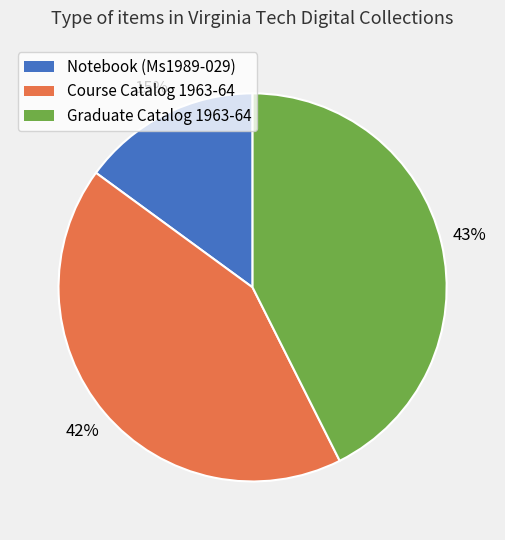

Does Graduate Catalog 1963-64 account for over 50% of the chart?

No